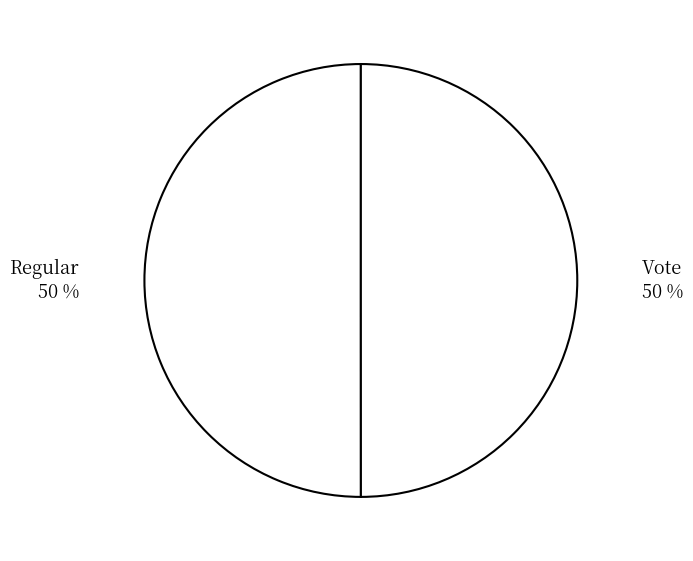

Approximately how many times larger is the value at Vote compared to Regular?

1.0